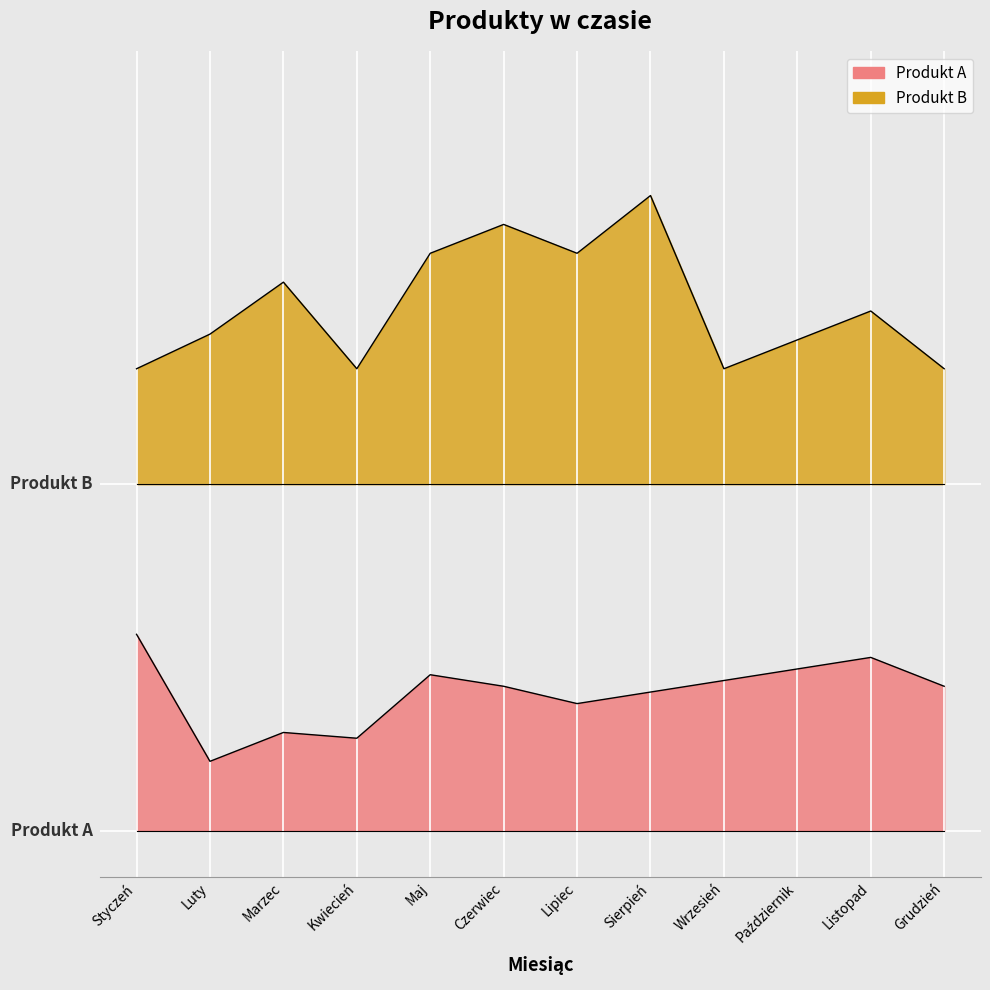

At which category is the sum across all series the highest?

Sierpień